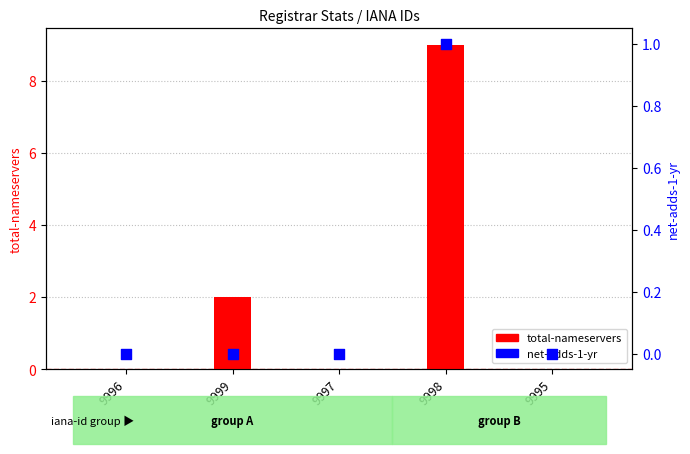

At which category is the sum across all series the highest?

9998